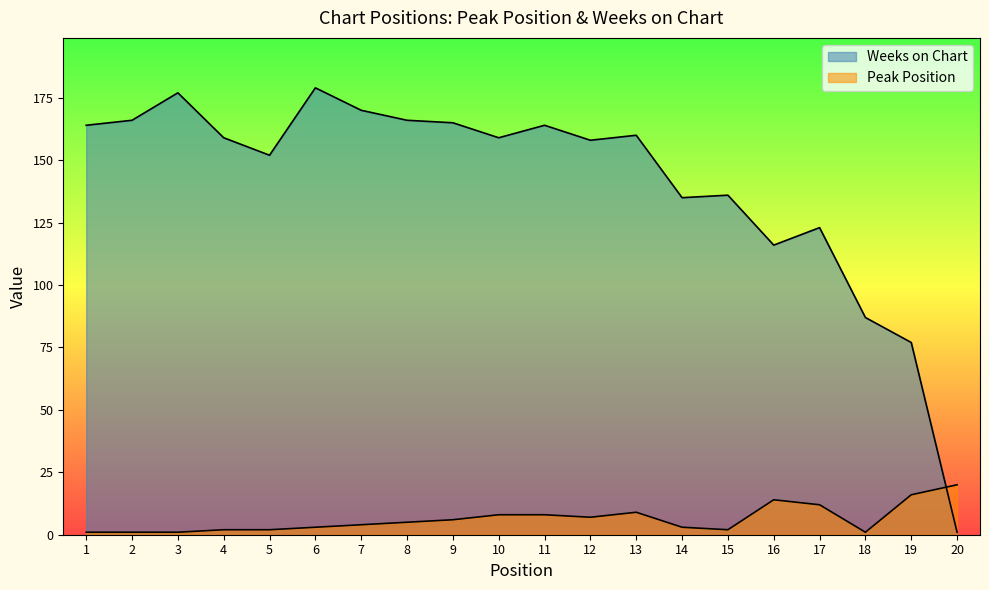

Where does the Peak Position series first go above 5?

9